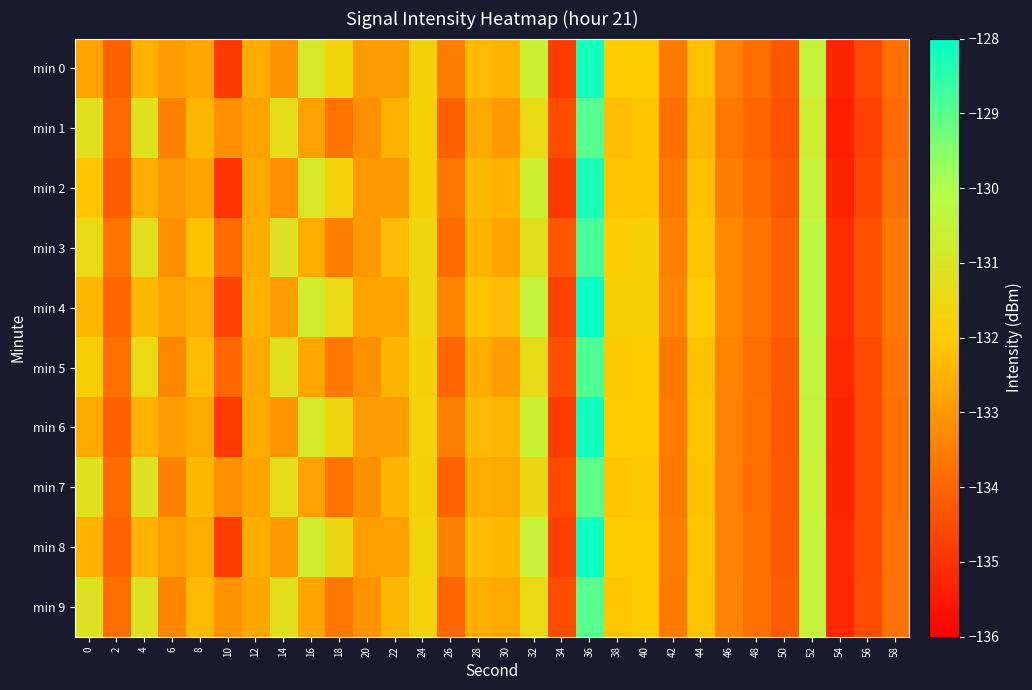

List the series in order of their peak value, lowest first.

min 7, min 1, min 9, min 5, min 3, min 2, min 0, min 6, min 8, min 4